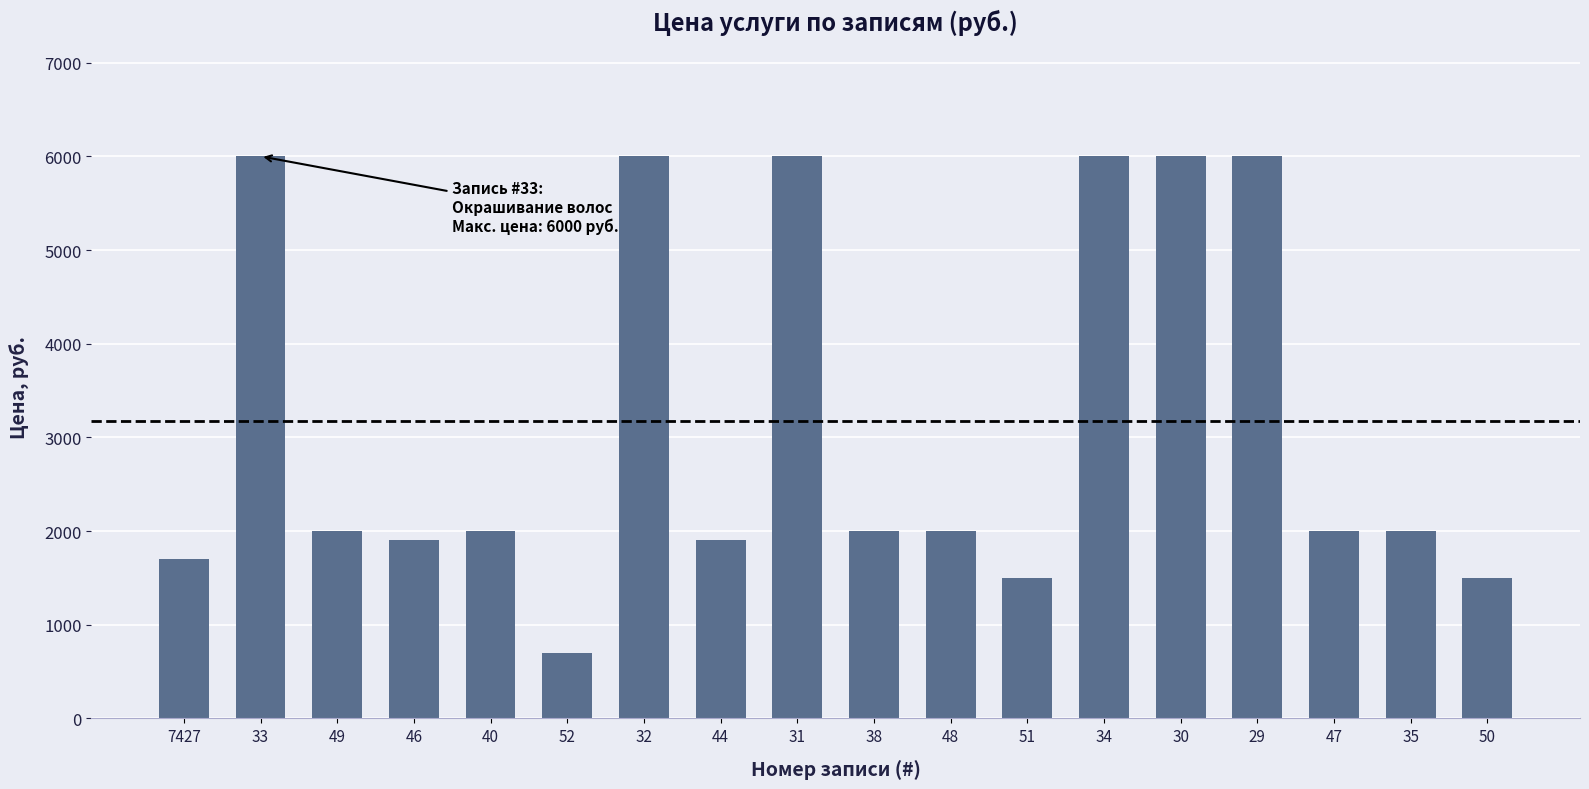

What is the label of the 14th bar from the right?

40